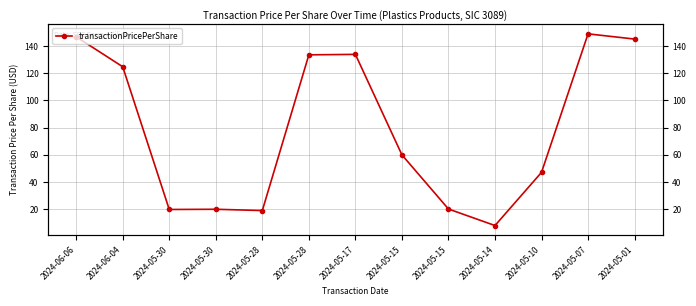

The chart shows a value of 65.9 at 2024-05-10. True or false?

False